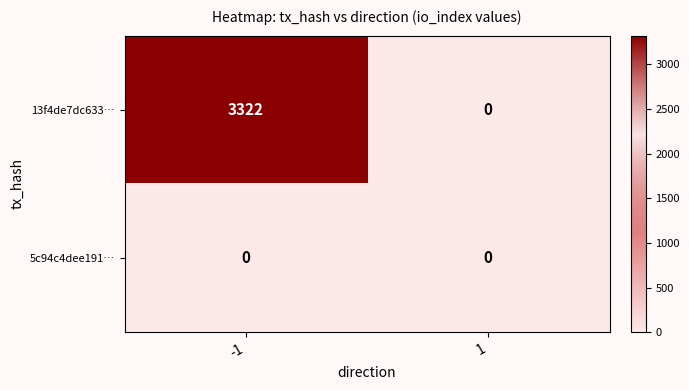

Between -1 and 1, which series saw the biggest shift?

13f4de7dc633…